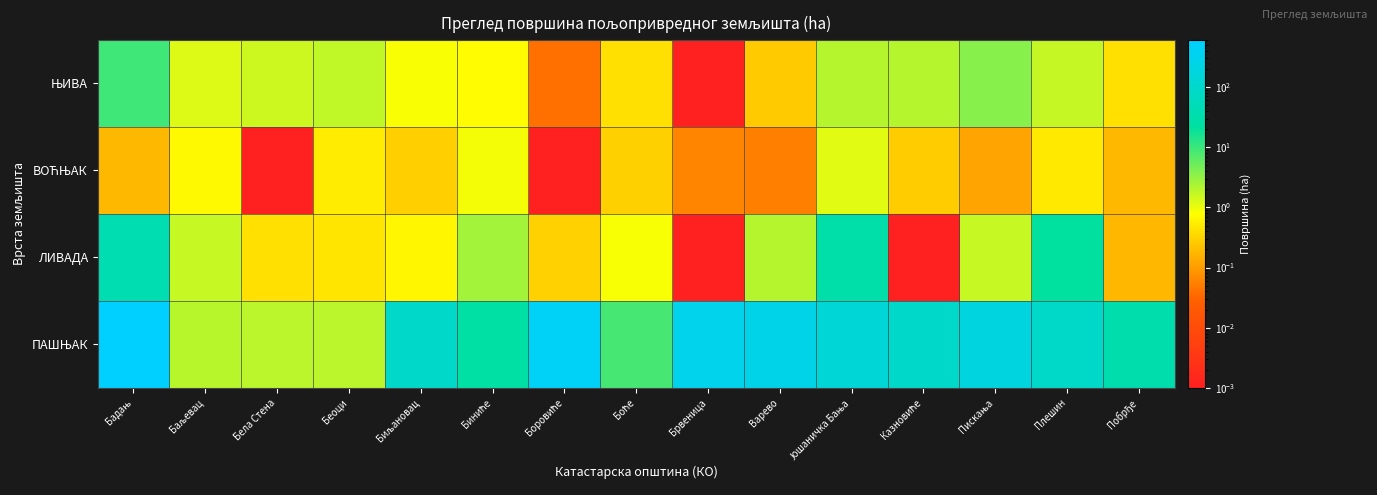

Which series has the largest total across all categories?

ПАШЊАК